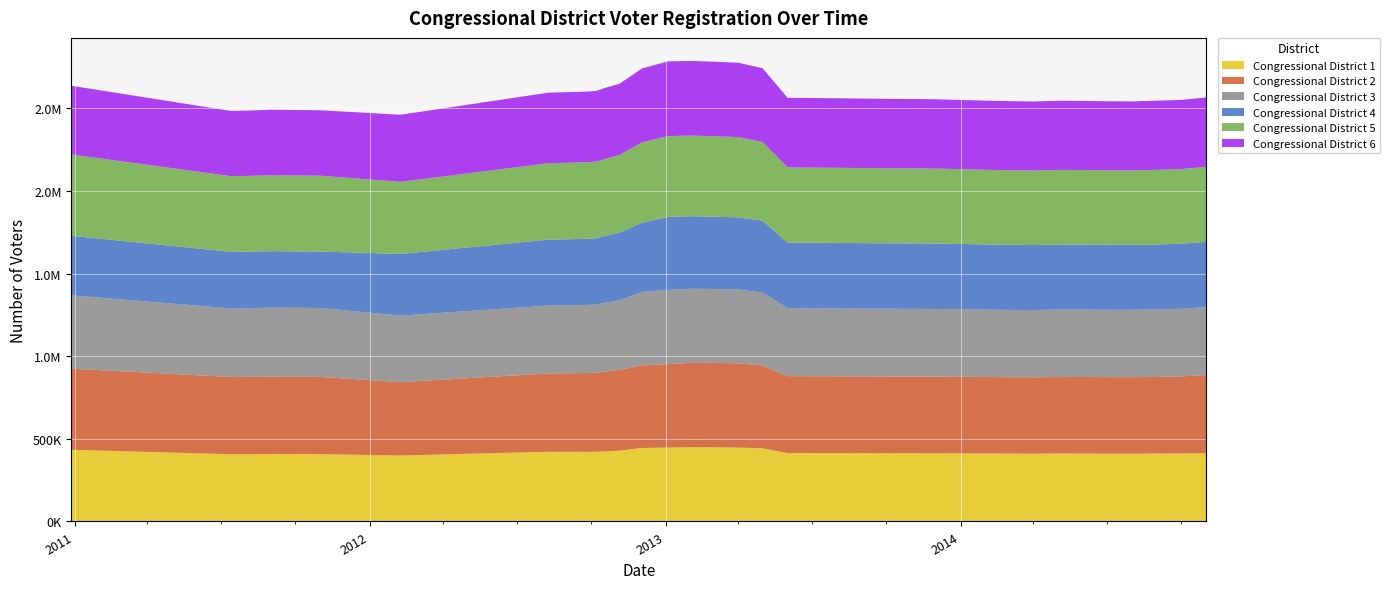

Reading left to right, what are all the values shown in this chart?

Congressional District 1: 434070	407056	406937	408012	407443	399559	421948	421416	421947	424475	429021	444900	447732	449827	449702	447681	442651	414552	414449	414173	413456	413311	412596	412362	411560	410865	410544	411125	410860	410518	410379	411221	411457	413748
Congressional District 2: 490853	467900	468197	468208	467615	443734	474141	477147	478218	482941	488632	499951	504543	510109	510303	509558	502246	465196	464942	464610	464408	464065	464091	463542	462962	462312	462044	463171	463776	463098	463099	463749	467091	472241
Congressional District 3: 444170	414732	415589	418147	417372	402885	410524	412395	413811	417425	420840	444749	449297	448360	447544	446624	440375	410851	410624	410424	410066	409729	409525	408850	407963	407545	407222	408487	408169	407805	407853	408494	408970	411538
Congressional District 4: 360170	342866	342626	341922	341659	373230	399132	400642	401269	405743	410066	419382	442128	439573	437602	436877	435187	397299	397255	397084	396417	396170	396176	395078	394529	394284	393769	393536	393873	393582	393082	393362	394026	394646
Congressional District 5: 492236	458213	458464	459780	459006	436388	462687	463419	463875	465788	470108	486361	489053	488401	487336	485857	477248	455267	455037	454746	454204	453866	453505	452912	451968	451345	451037	451666	451109	450958	450671	451854	451743	454880
Congressional District 6: 416096	394689	395156	396426	396204	406325	427295	427791	428286	429493	431157	447521	452654	451759	450929	450431	445909	421470	421290	421058	420590	420205	419899	419224	418573	418148	417900	418777	418331	418012	417935	418908	418862	420198